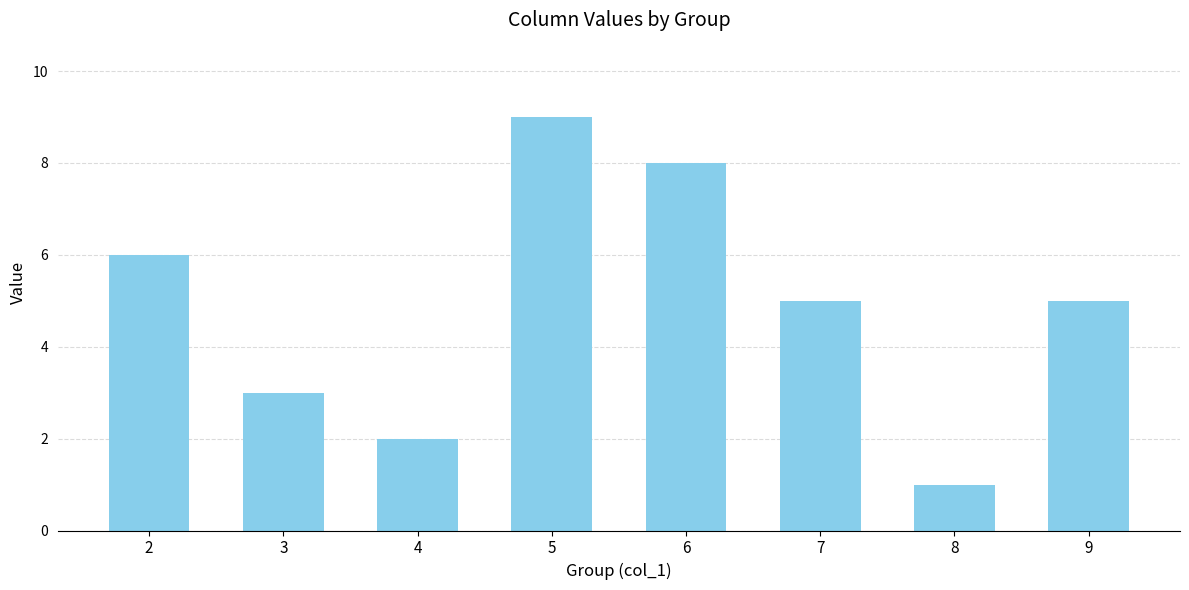

How many categories are shown in the chart?

8